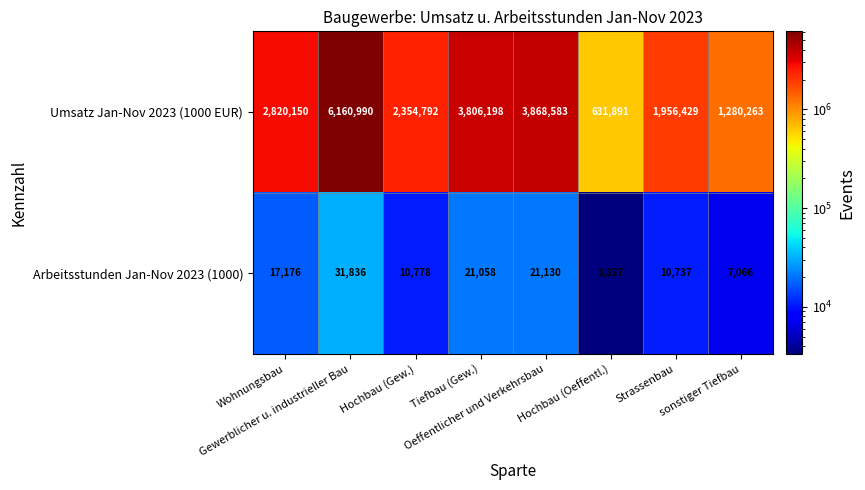

Which series has the largest total across all categories?

Umsatz Jan-Nov 2023 (1000 EUR)